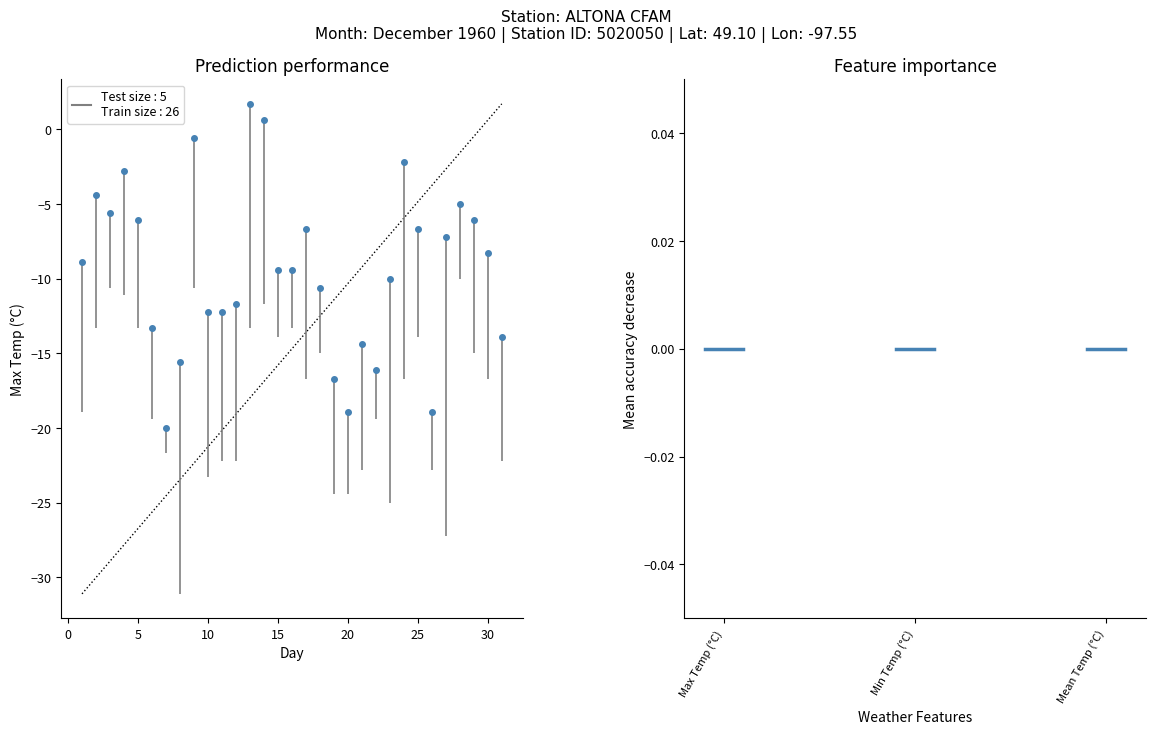

What is the average value?

-9.4